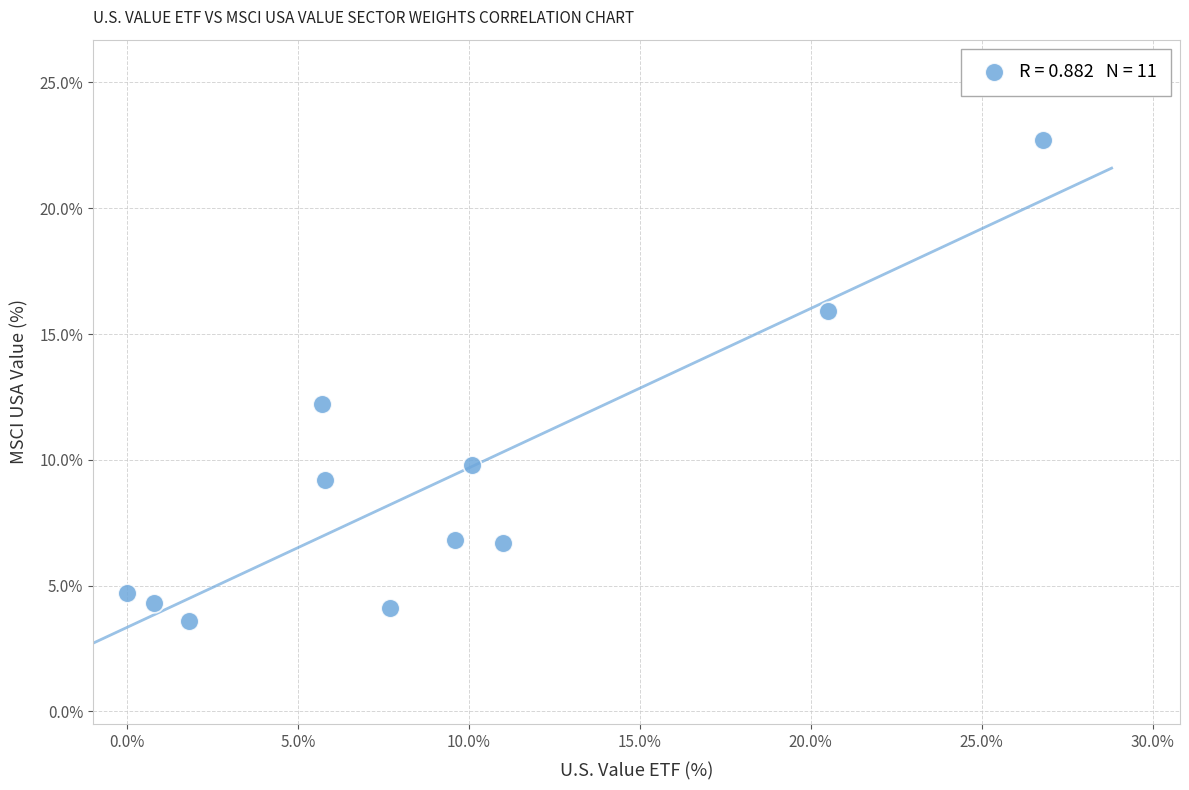

What is the average X value?

9.1